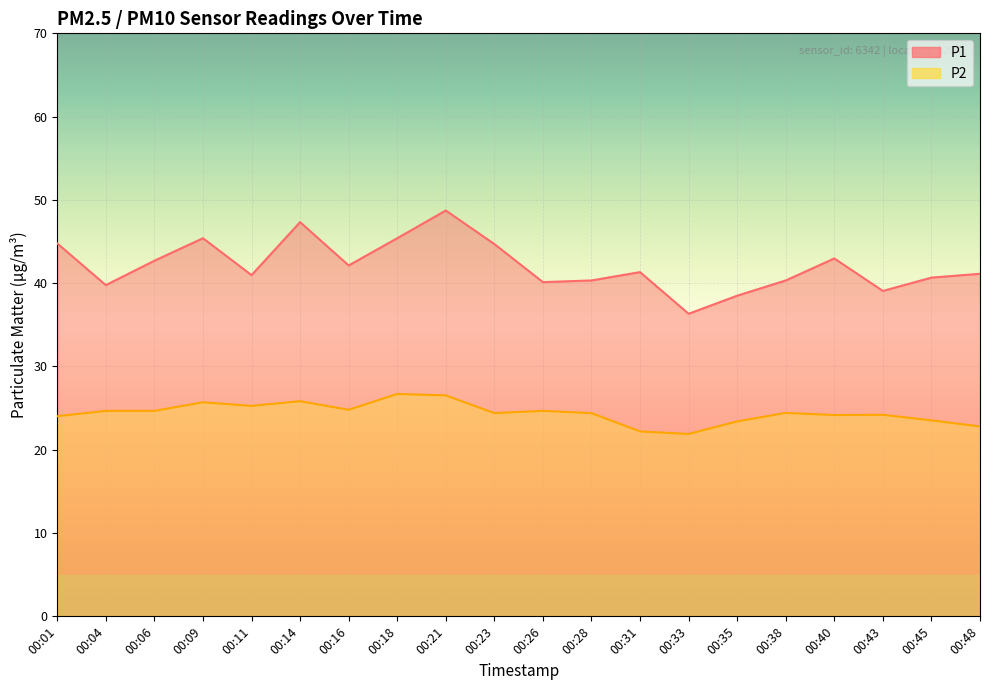

Rank the categories by P1 value from lowest to highest.

00:33, 00:35, 00:43, 00:04, 00:26, 00:28, 00:38, 00:45, 00:11, 00:48, 00:31, 00:16, 00:06, 00:40, 00:23, 00:01, 00:09, 00:18, 00:14, 00:21